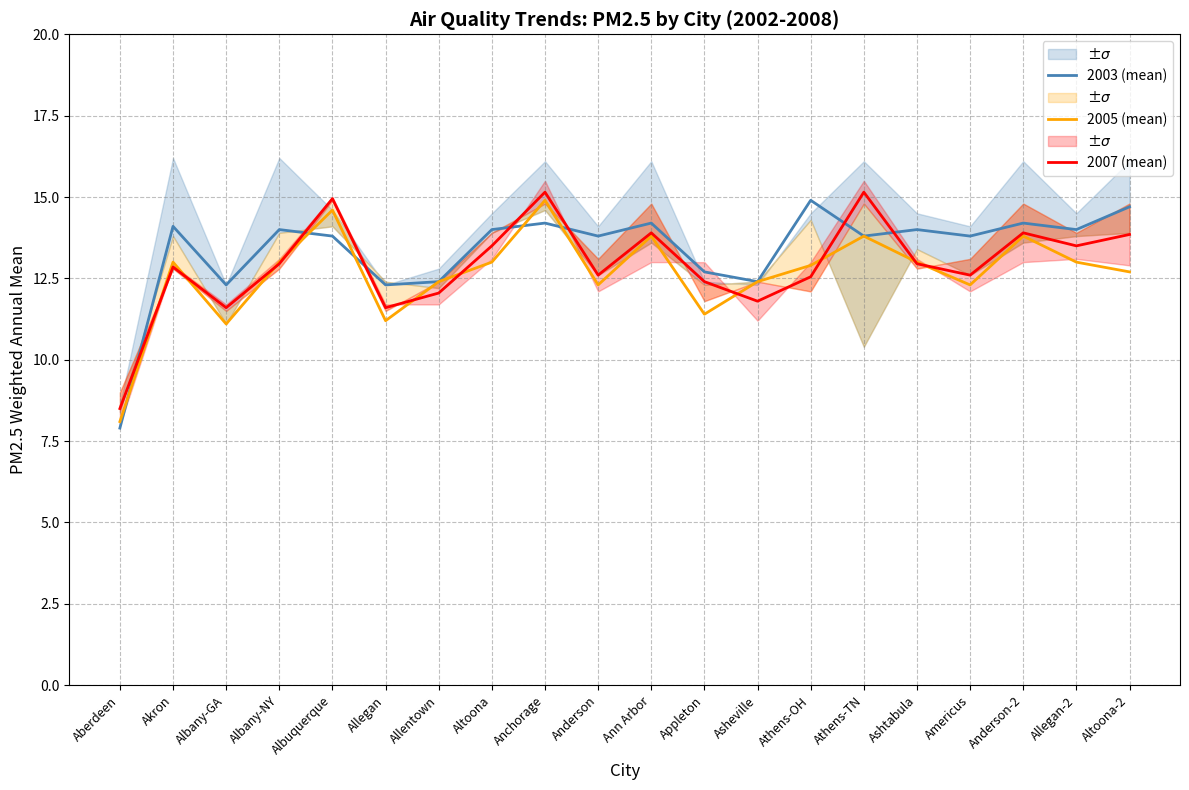

What is the difference between the highest and lowest values at Allegan-2?

1.0